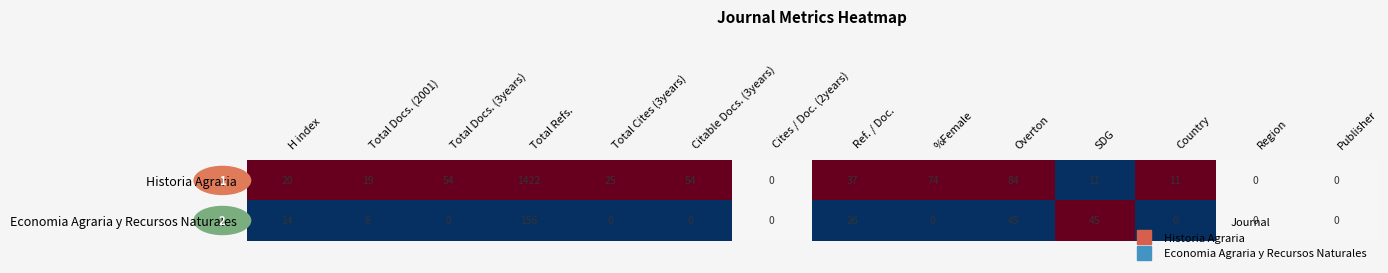

Which series has the largest total across all categories?

Historia Agraria